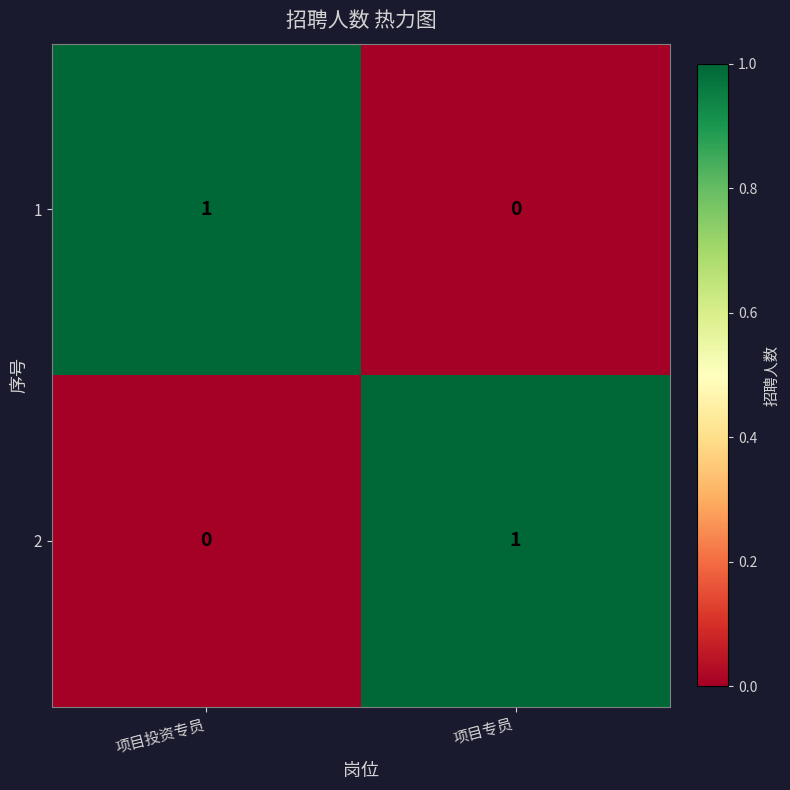

True or false: 2 has a value of 1 at 项目投资专员.

False